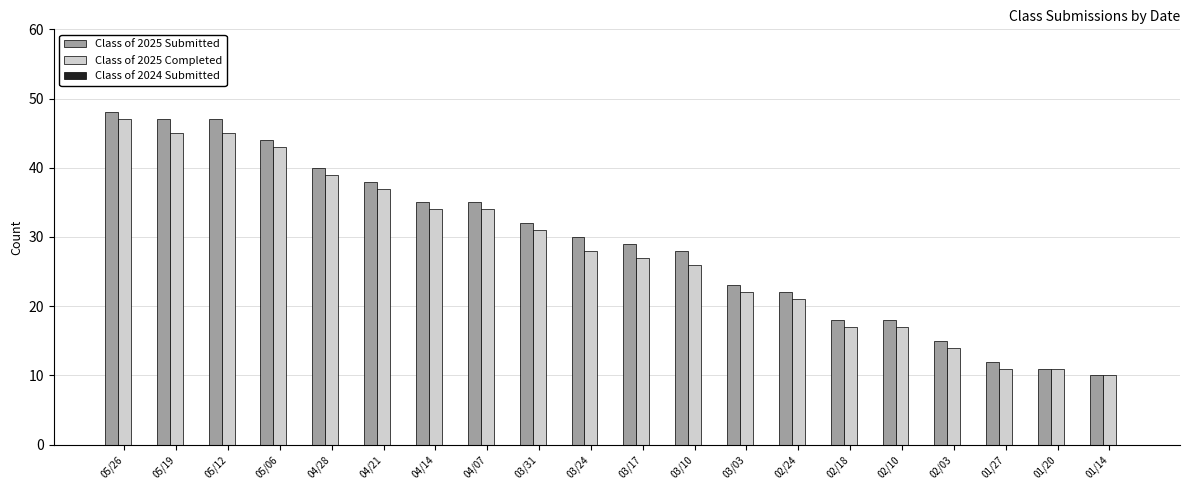

At 02/24, list the series in order from largest to smallest.

Class of 2025 Submitted, Class of 2025 Completed